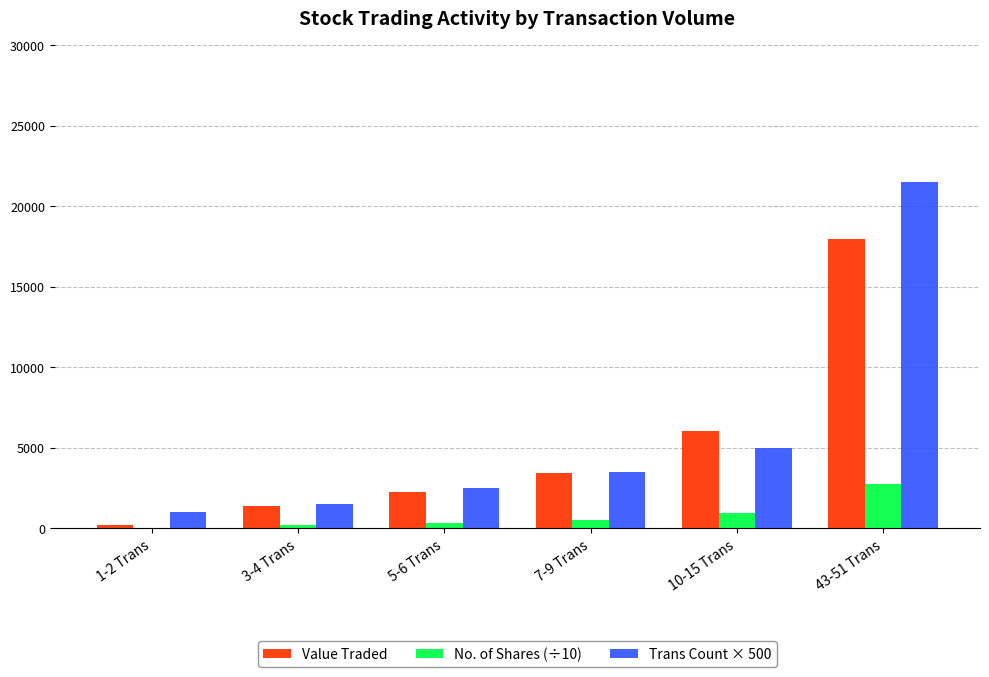

Count the number of categories in the chart.

6